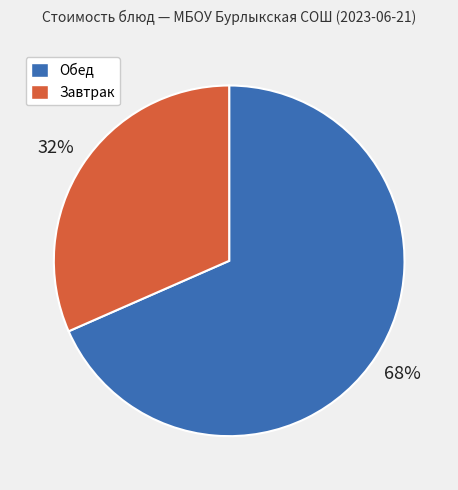

To the nearest percent, what is the average slice percentage?

50%